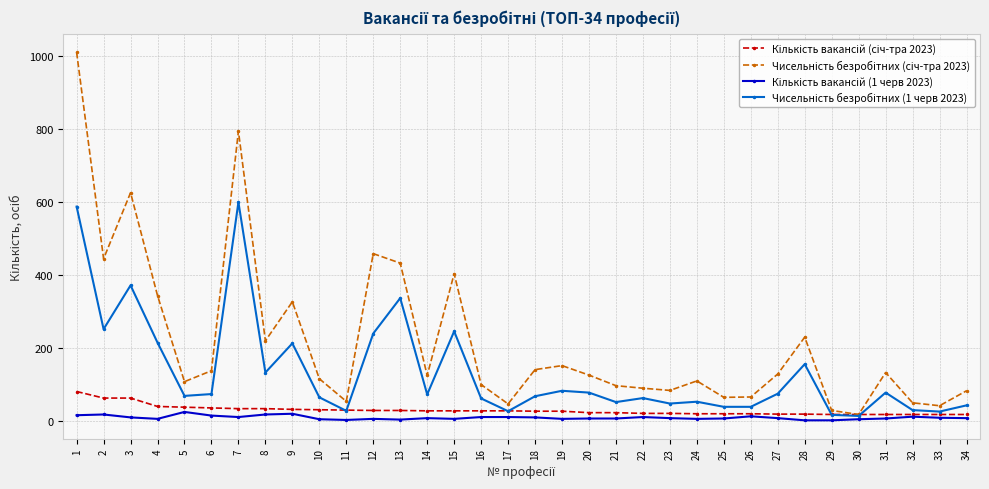

Is it true that Чисельність безробітних (1 черв 2023) equals 348 at 9?

False